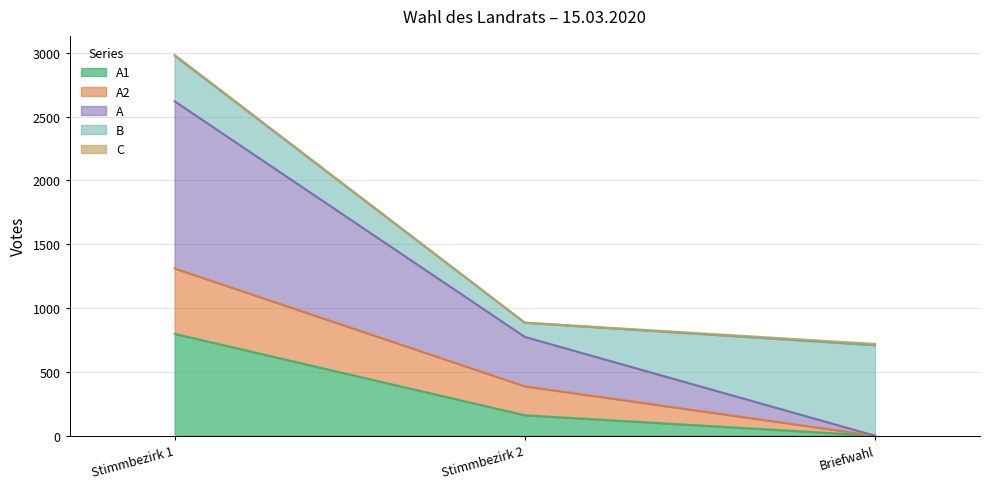

At which category is the sum across all series the highest?

Stimmbezirk 1